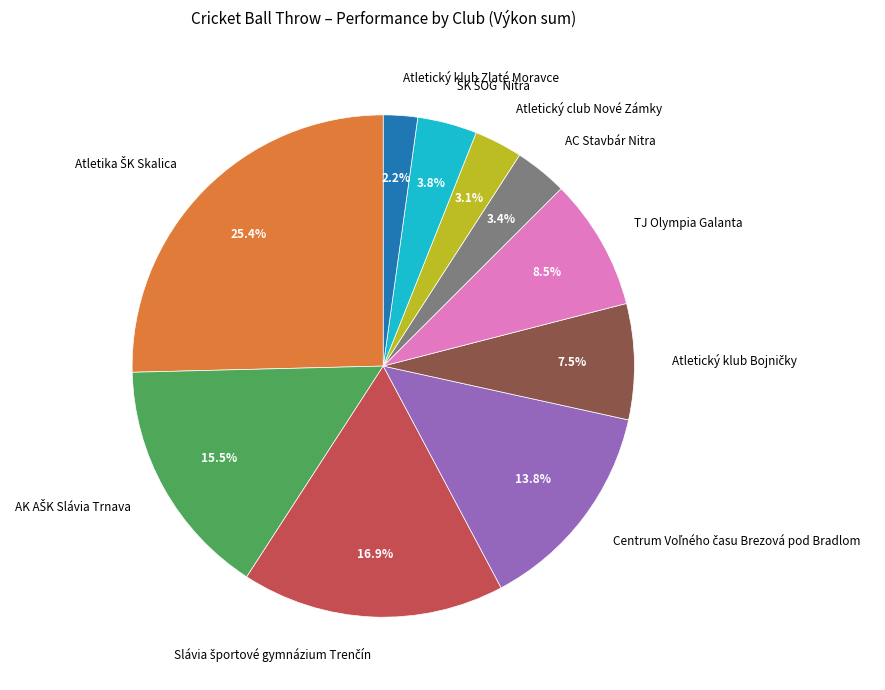

What is the total percentage of Atletický club Nové Zámky and Atletický klub Zlaté Moravce?

5.3%